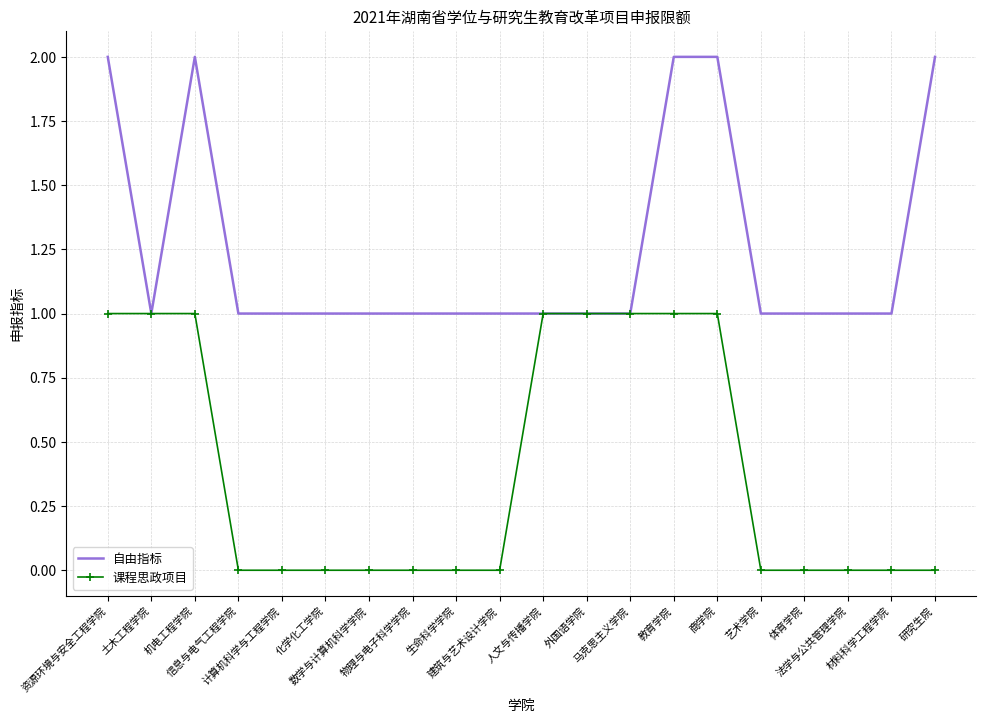

True or false: 自由指标 has a value of 1 at 外国语学院.

True